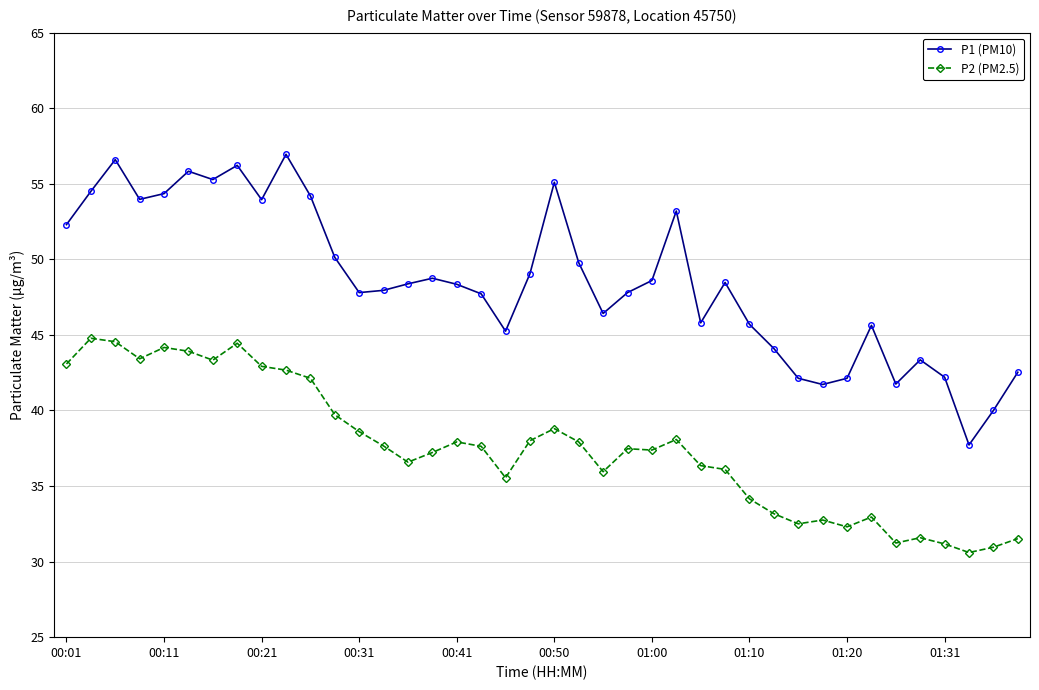

How many data points in P2 (PM2.5) are less than 37?

17